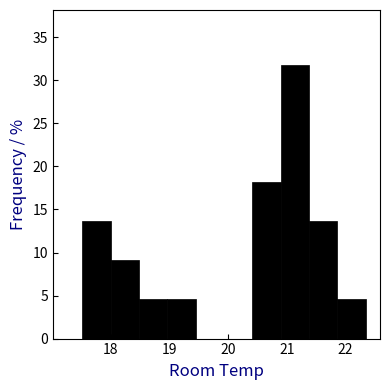

Reading left to right, transcribe this chart: for each bar, give the range it covers on the x-axis and its height. Neither the bar edges nor the heights are printed on the chart, so give them approximately, as read against the axes.

17.5 to 18.0: 13.5
18.0 to 18.5: 9.0
18.5 to 19.0: 4.5
19.0 to 19.4: 4.5
19.4 to 19.9: 0
19.9 to 20.4: 0
20.4 to 20.9: 18.0
20.9 to 21.4: 32.0
21.4 to 21.9: 13.5
21.9 to 22.4: 4.5